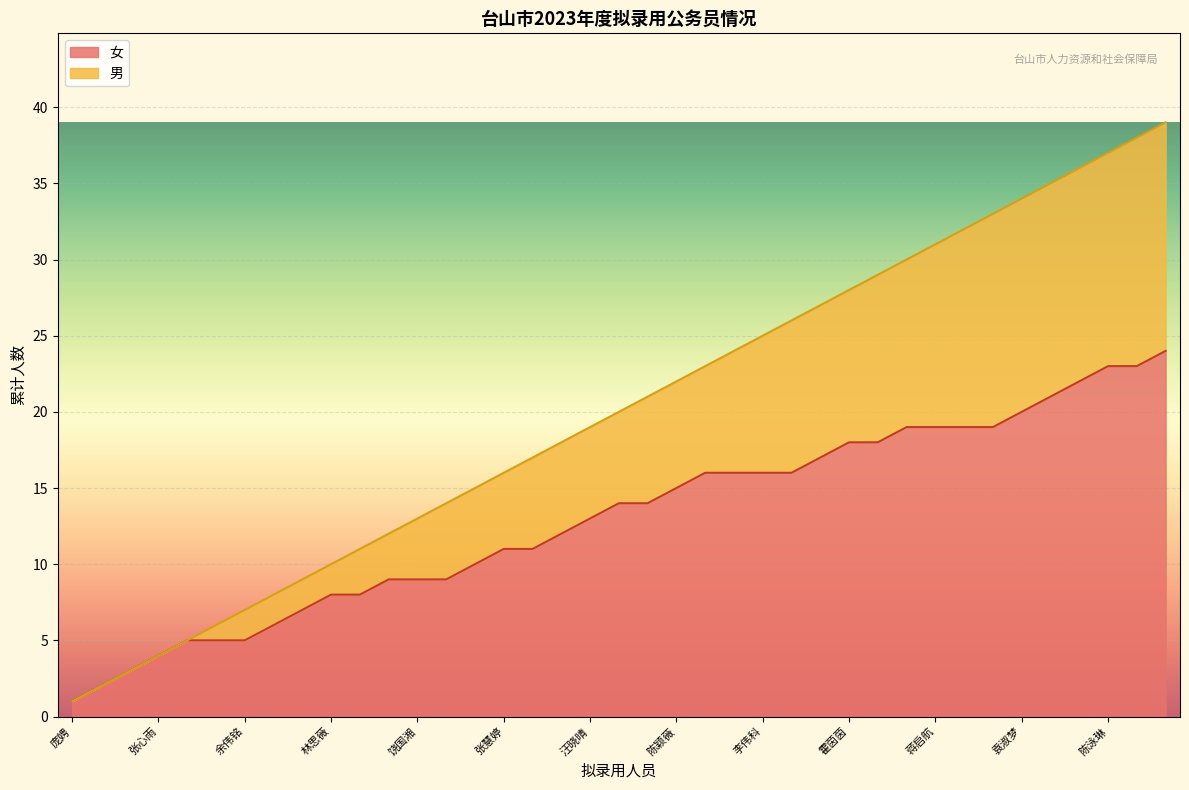

How many lines are shown in the chart?

2